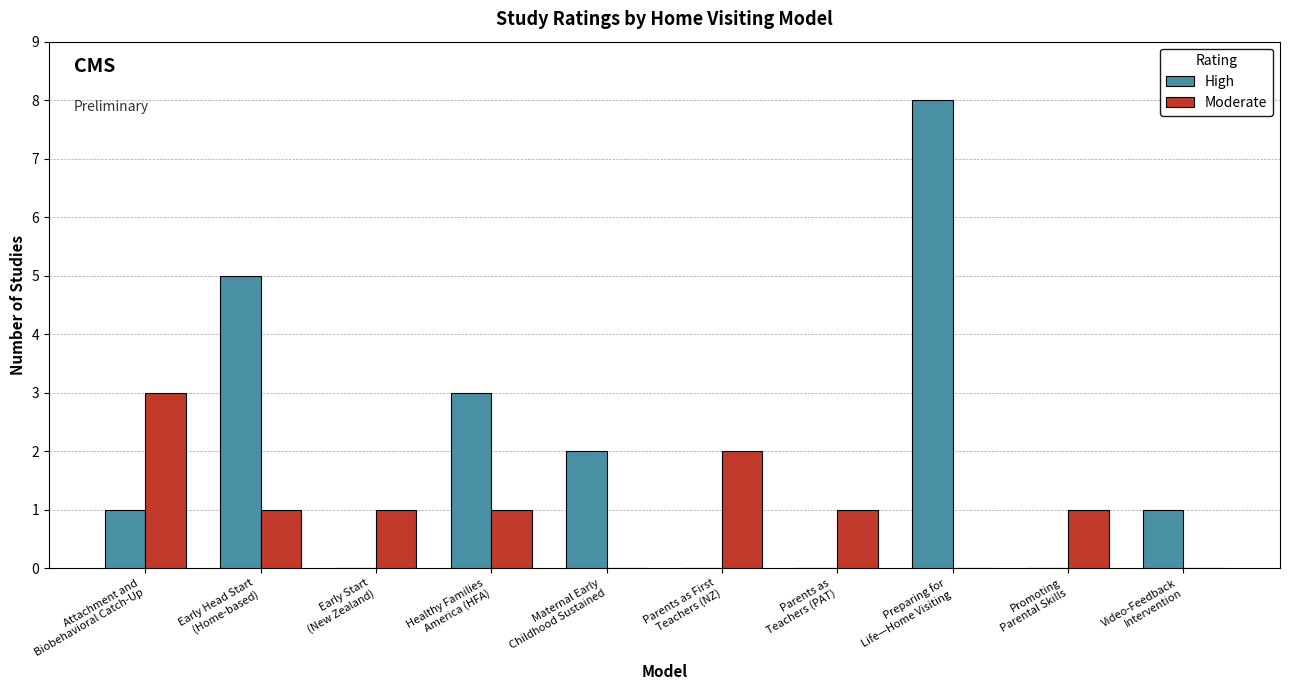

Reading right to left, transcribe all the data shown in this chart.

High: 1	0	8	0	0	2	3	0	5	1
Moderate: 0	1	0	1	2	0	1	1	1	3